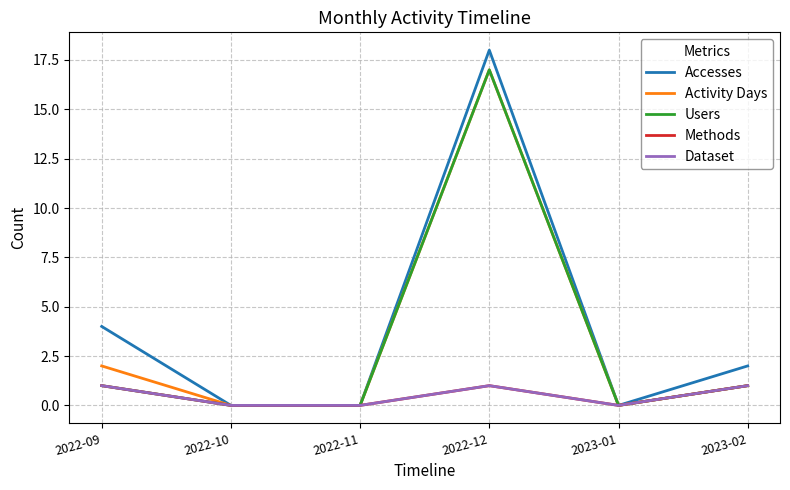

Reading left to right, extract all data points from this chart.

Accesses: 4	0	0	18	0	2
Activity Days: 2	0	0	17	0	1
Users: 1	0	0	17	0	1
Methods: 1	0	0	1	0	1
Dataset: 1	0	0	1	0	1